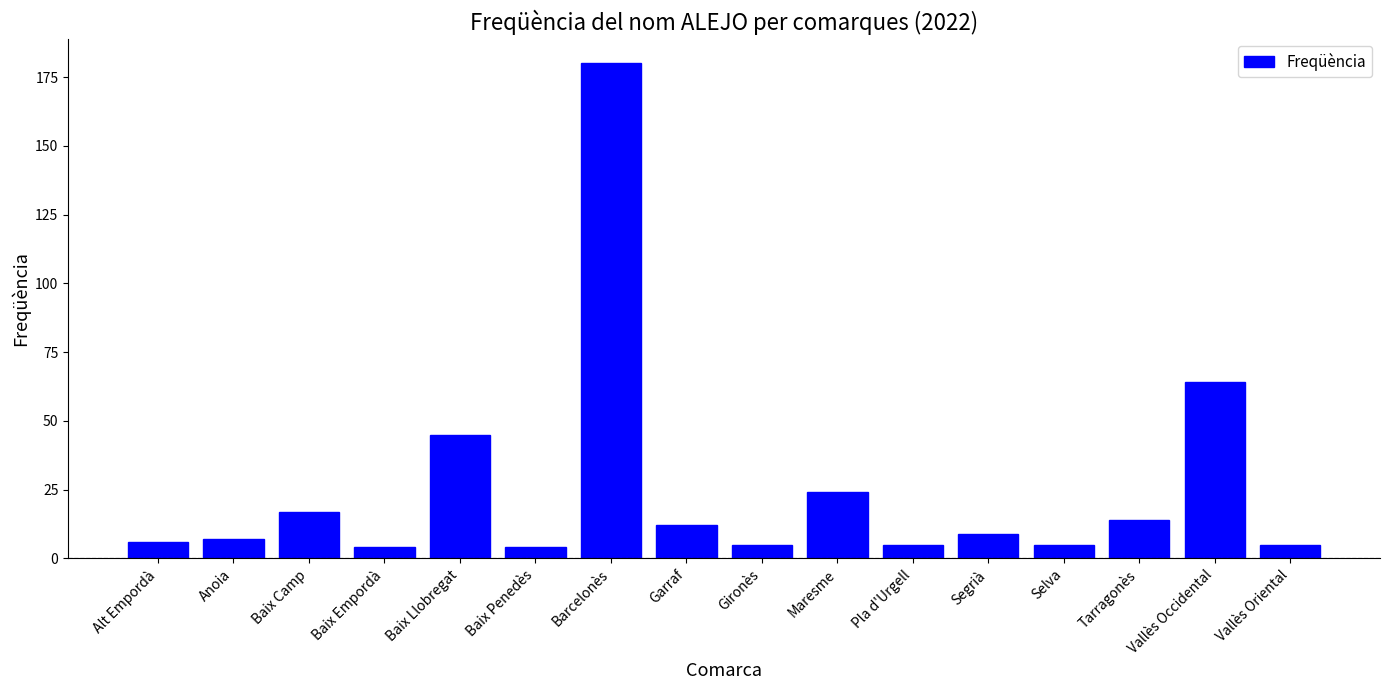

Where is the data nearest to the value 92?

Vallès Occidental